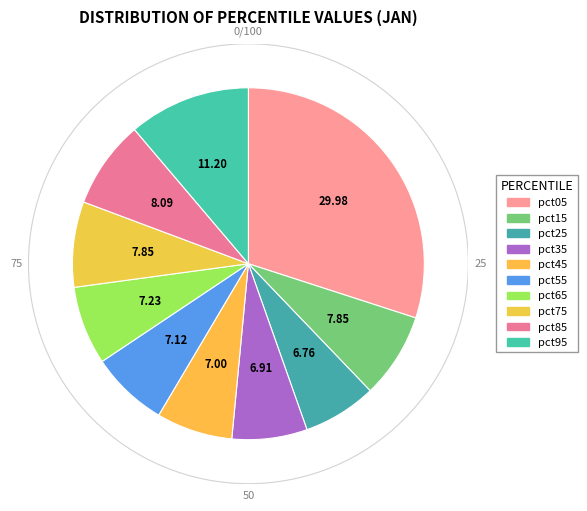

Rank the categories by value from lowest to highest.

pct25, pct35, pct45, pct55, pct65, pct15, pct75, pct85, pct95, pct05